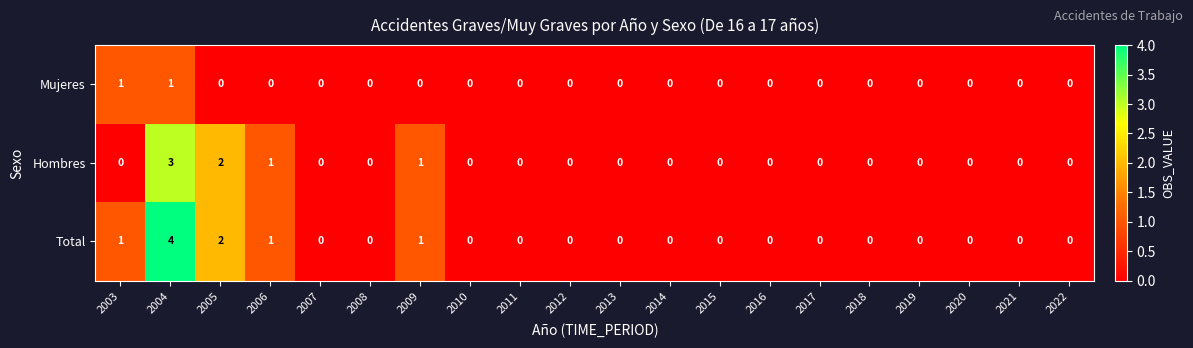

What is the maximum value shown in the chart?

4